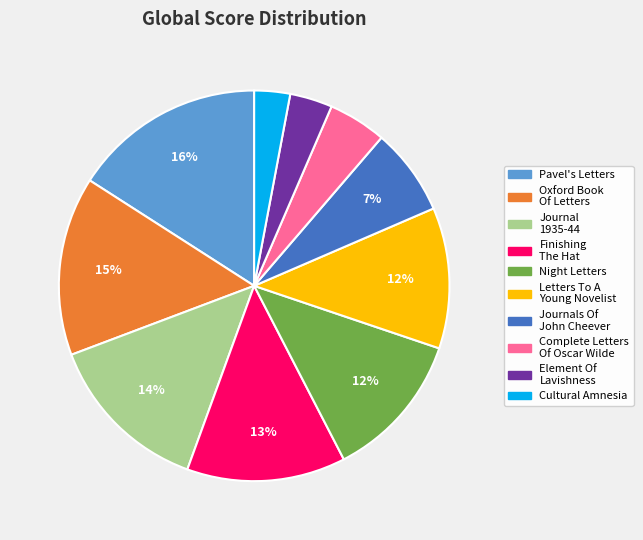

To the nearest percent, what is the difference between the largest and smallest slice percentages?

13%